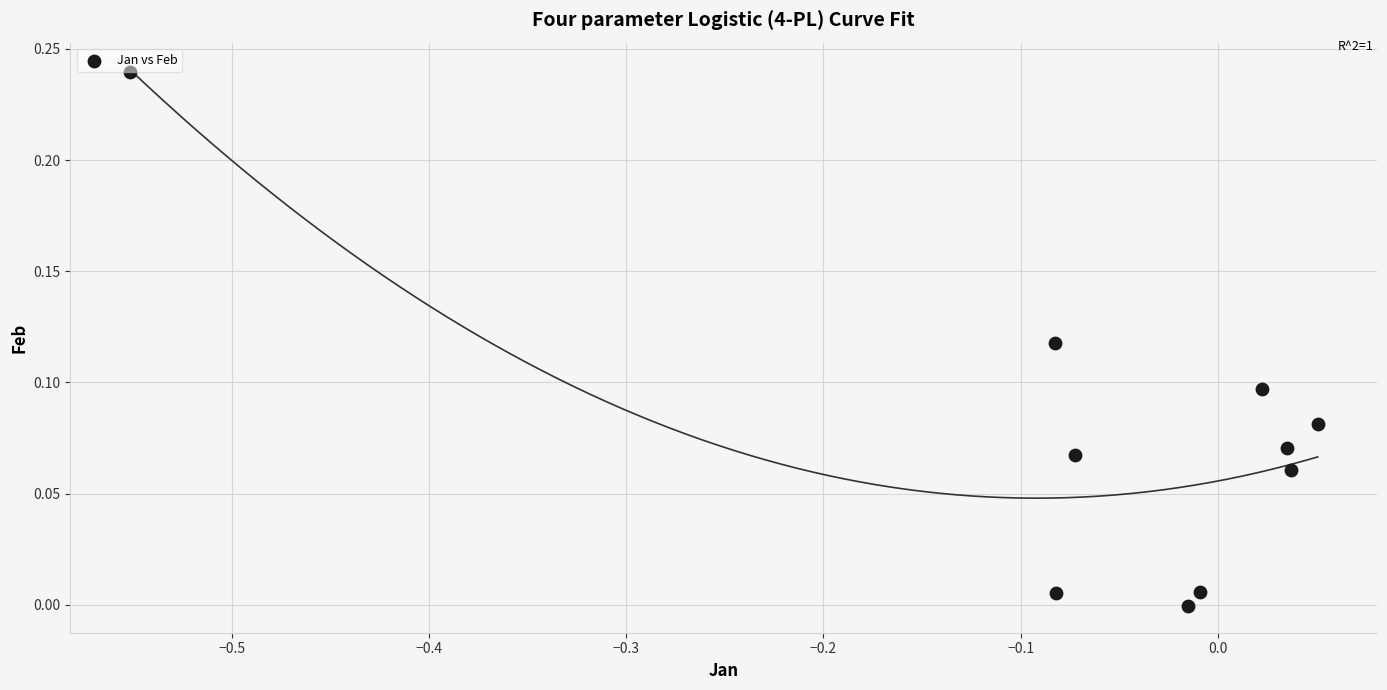

What is the range of X values (max minus min)?

0.6